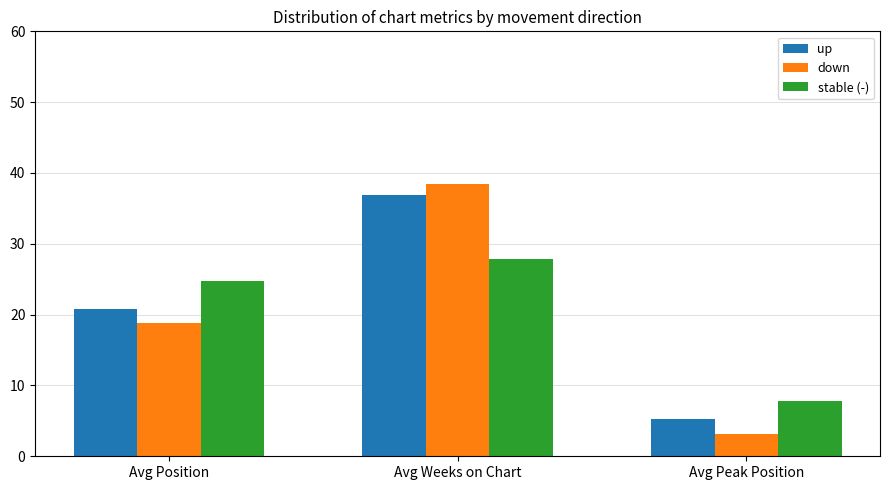

Are the bars horizontal?

No